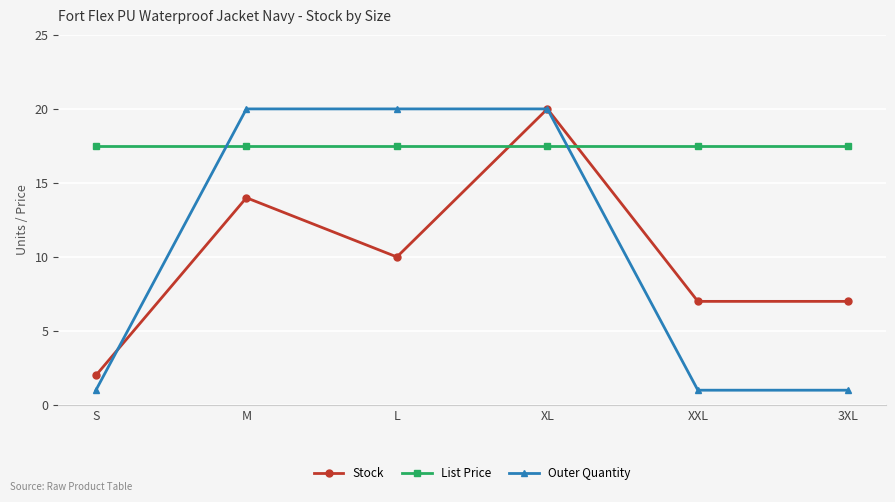

What is the lowest value of the Outer Quantity series?

1.0